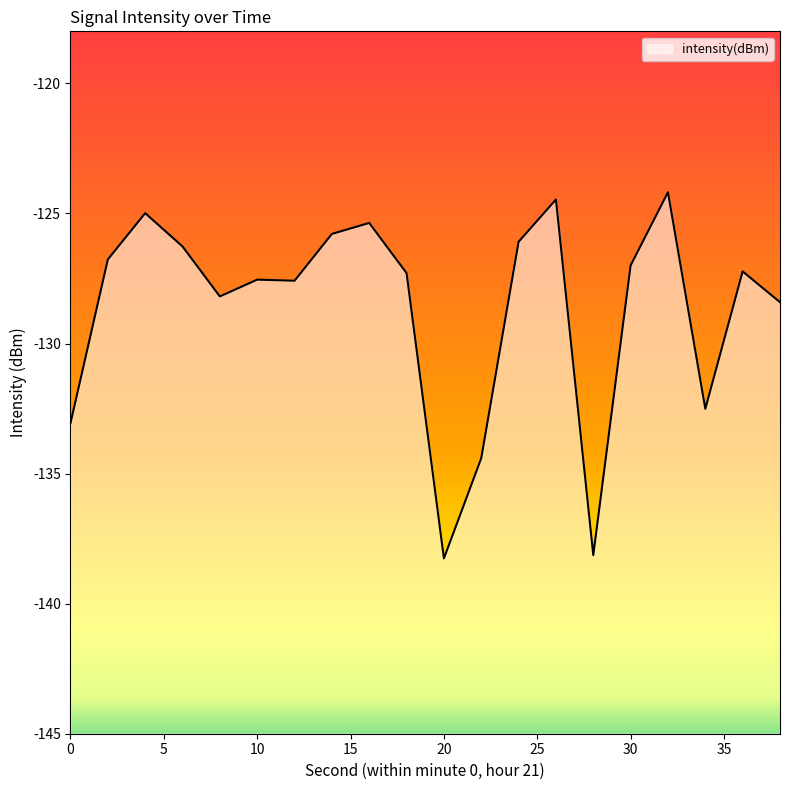

The chart shows a value of -43.7 at 10. True or false?

False